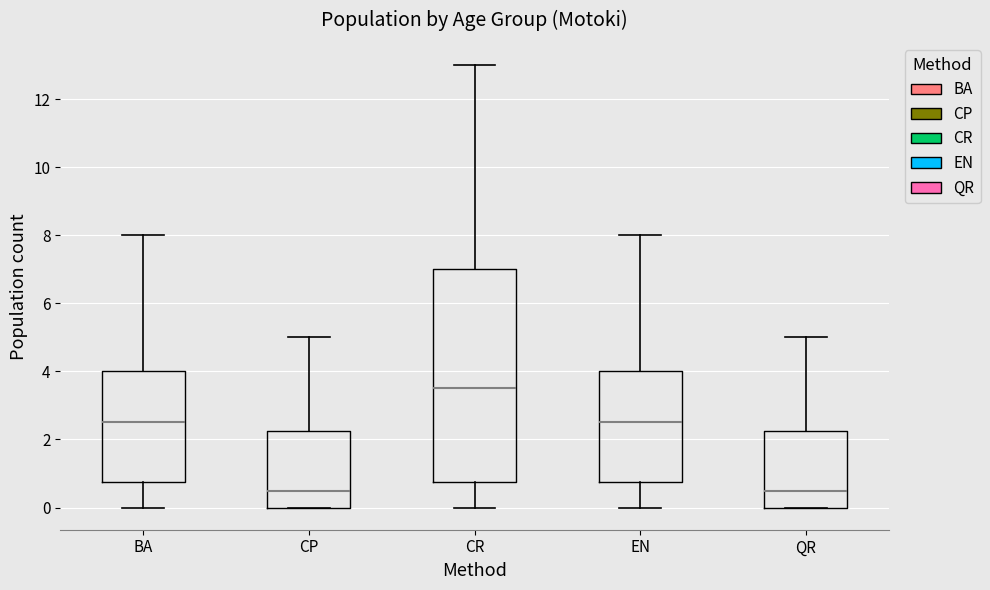

Reading left to right, transcribe this box plot: for each box, give where its median line is, the range the box spans, and where its two whiskers end, as read against the y-axis. The values are not printed on the chart, so give them approximately, as read against the axis.

BA: median 2.6, box 0.8 to 4.0, whiskers 0.0 to 8.0
CP: median 0.6, box 0.0 to 2.2, whiskers 0.0 to 5.0
CR: median 3.6, box 0.8 to 7.0, whiskers 0.0 to 13.0
EN: median 2.6, box 0.8 to 4.0, whiskers 0.0 to 8.0
QR: median 0.6, box 0.0 to 2.2, whiskers 0.0 to 5.0